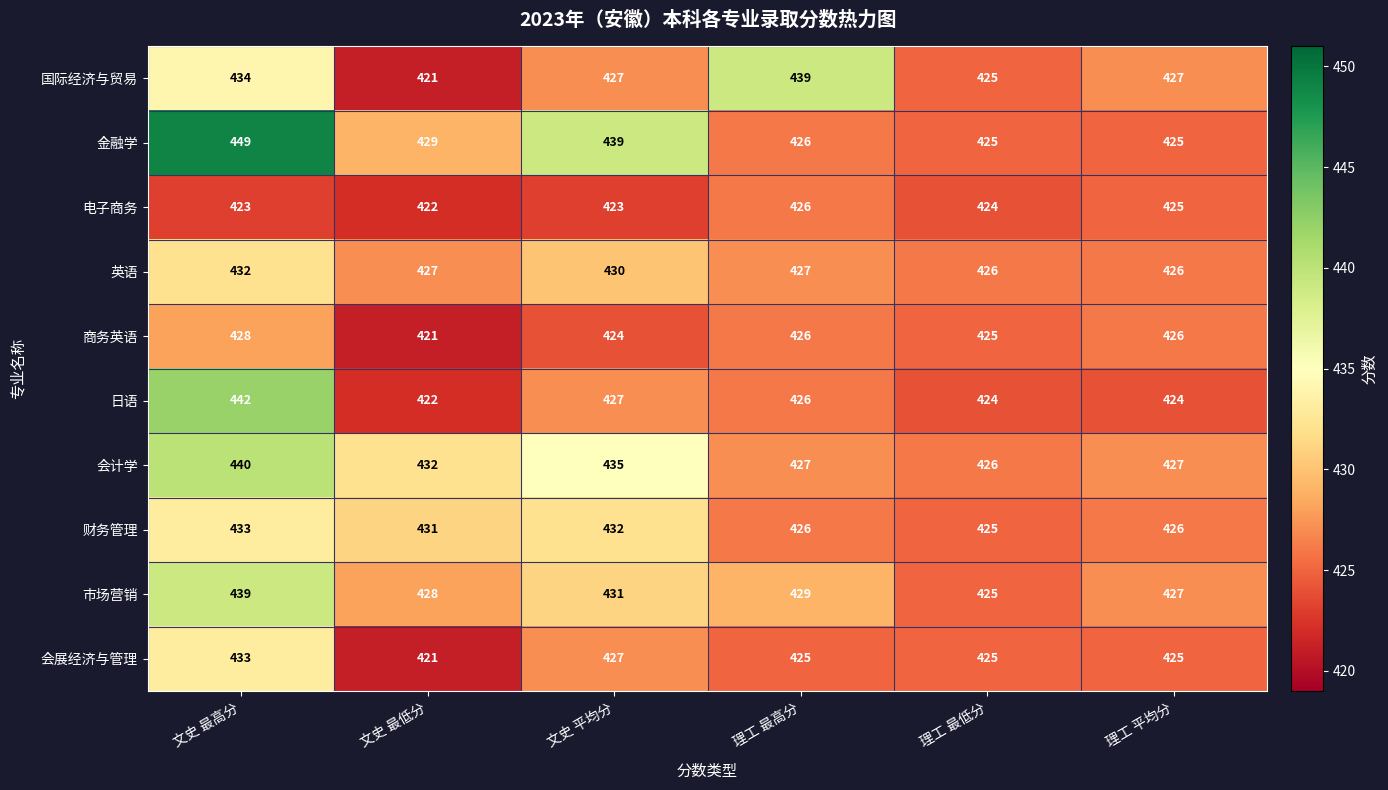

What is the difference between the second highest and second lowest values in the 市场营销 series?

4